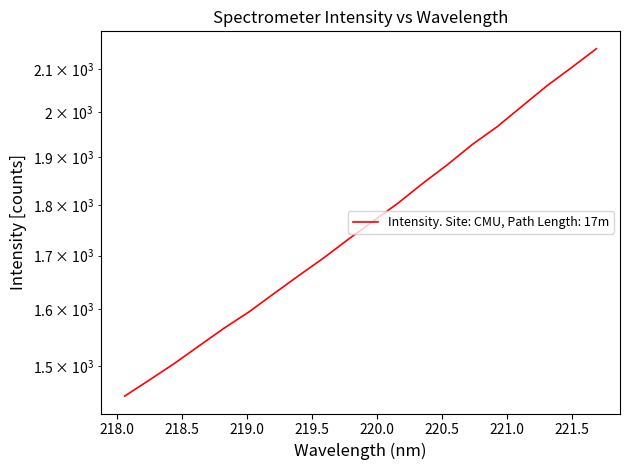

Is it true that the value at 218.6332 is 2025.8?

False